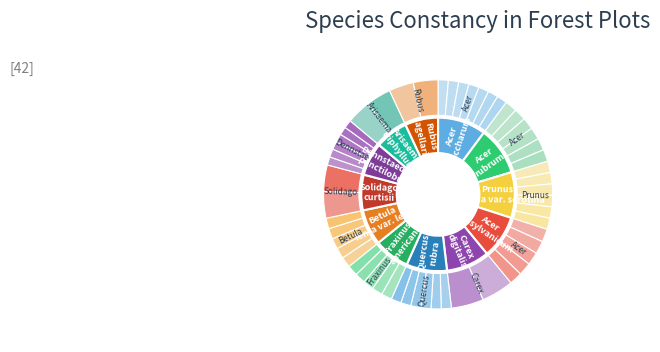

Rank the categories by value from lowest to highest.

Dennstaedtia punctilobula, Arisaema triphyllum, Rubus flagellaris, Fraxinus americana, Betula lenta var. lenta, Solidago curtisii, Quercus rubra, Acer pensylvanicum, Carex digitalis, Prunus serotina var. serotina, Acer saccharum, Acer rubrum